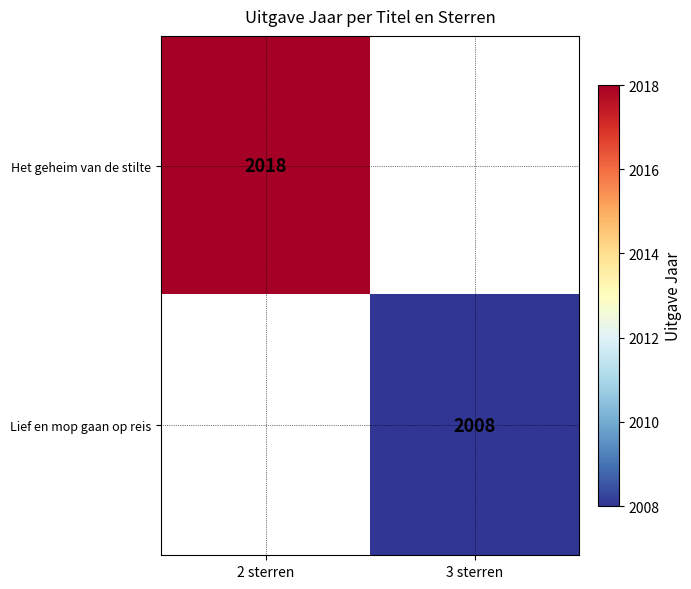

What is the greatest value displayed?

2018.0